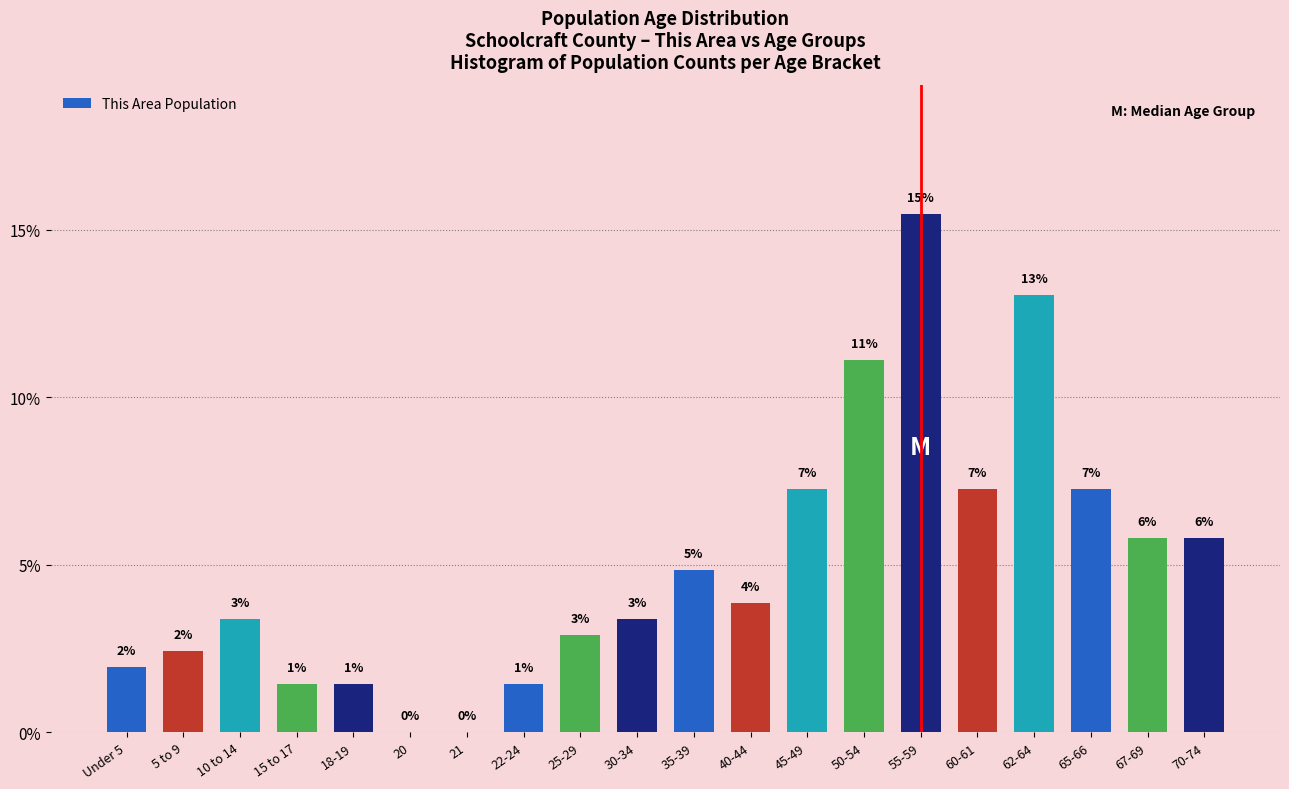

Are the bars horizontal?

No